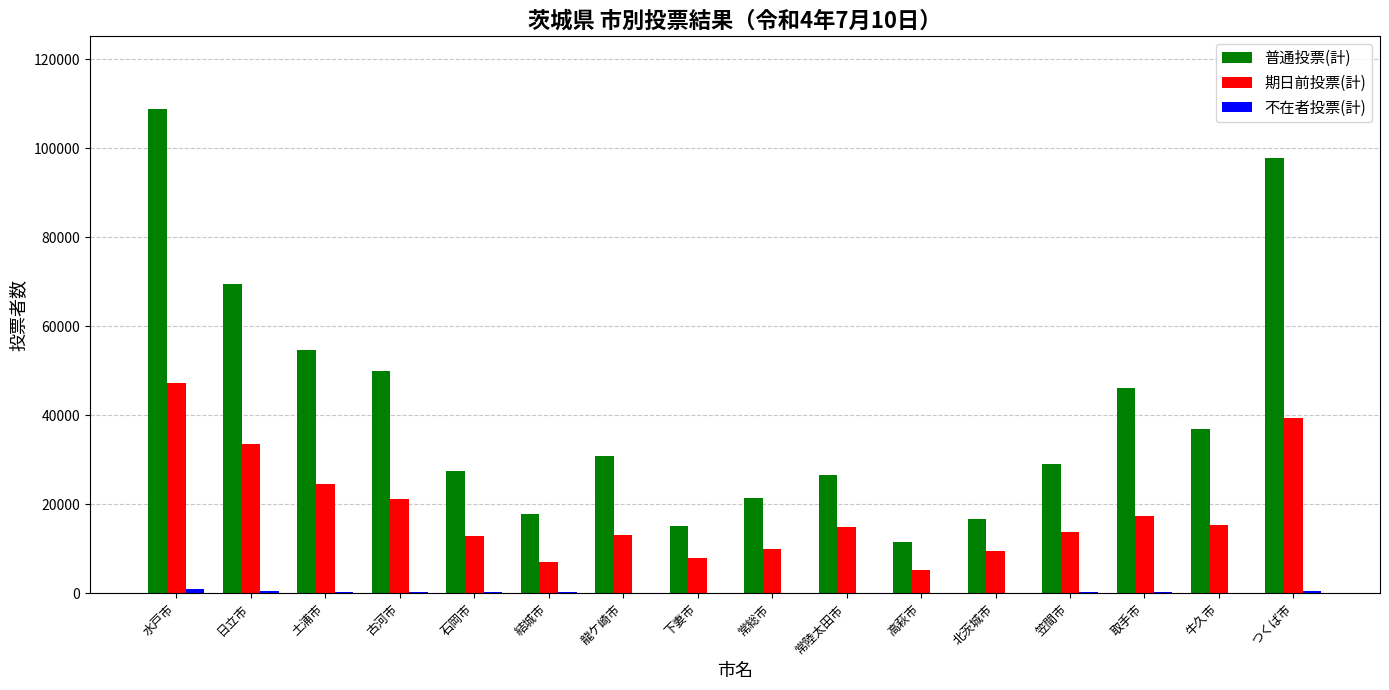

Are the bars grouped side by side (vs. stacked)?

Yes